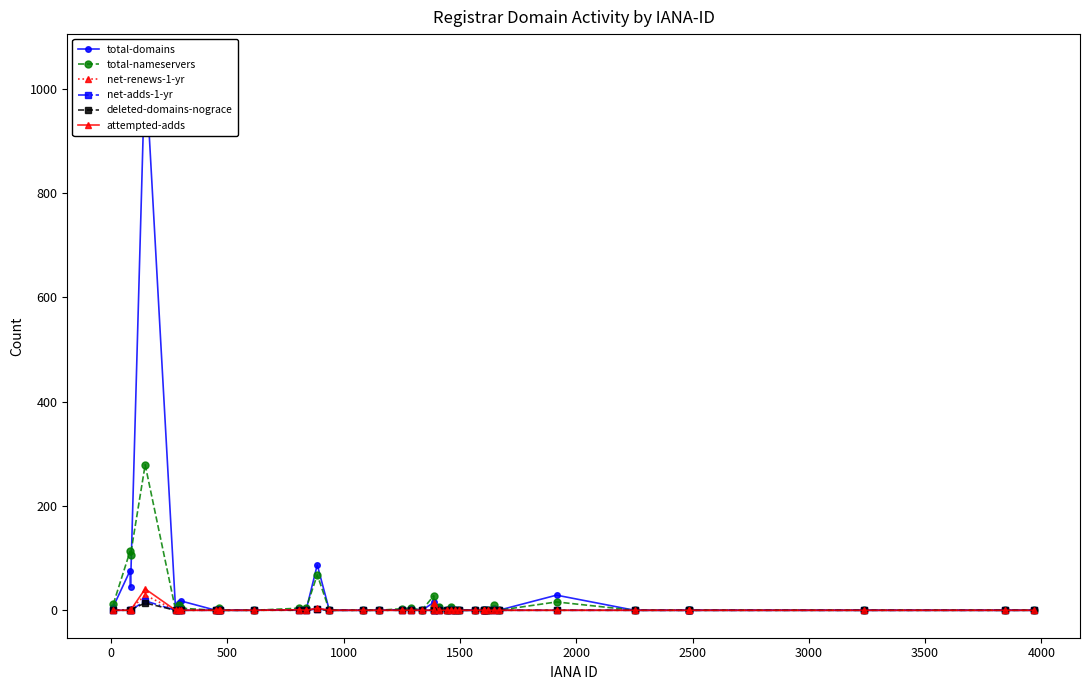

True or false: total-nameservers has more than 2 points higher than both neighbors.

True